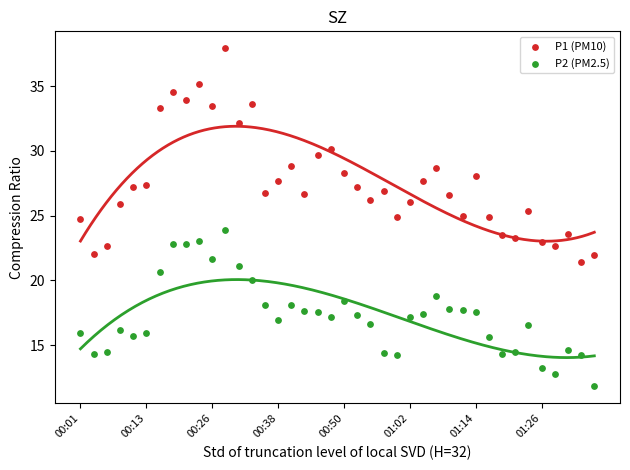

Which series contains the highest Y value?

P1 (PM10)